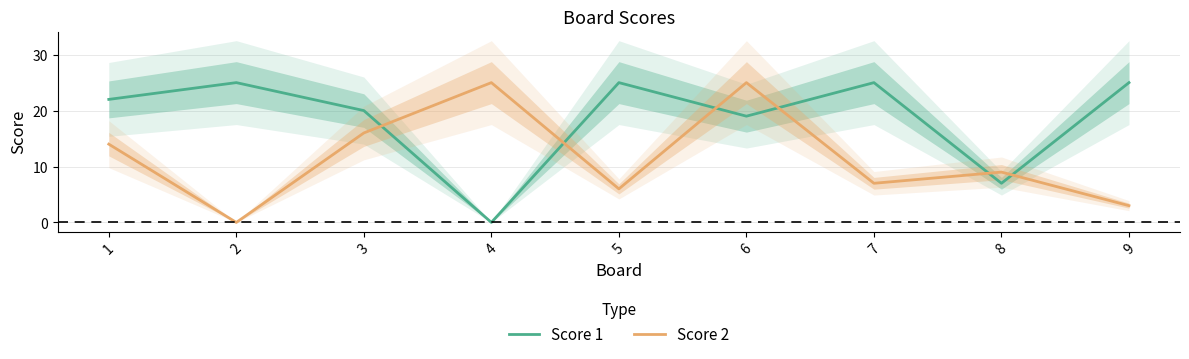

Where is Score 2 nearest to the value 12?

1